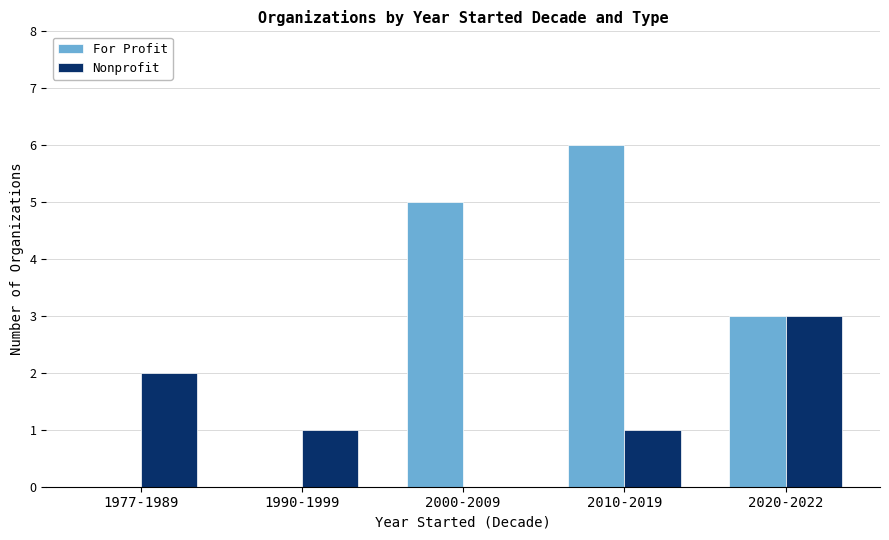

Which series changed the most between 2010-2019 and 2020-2022?

For Profit